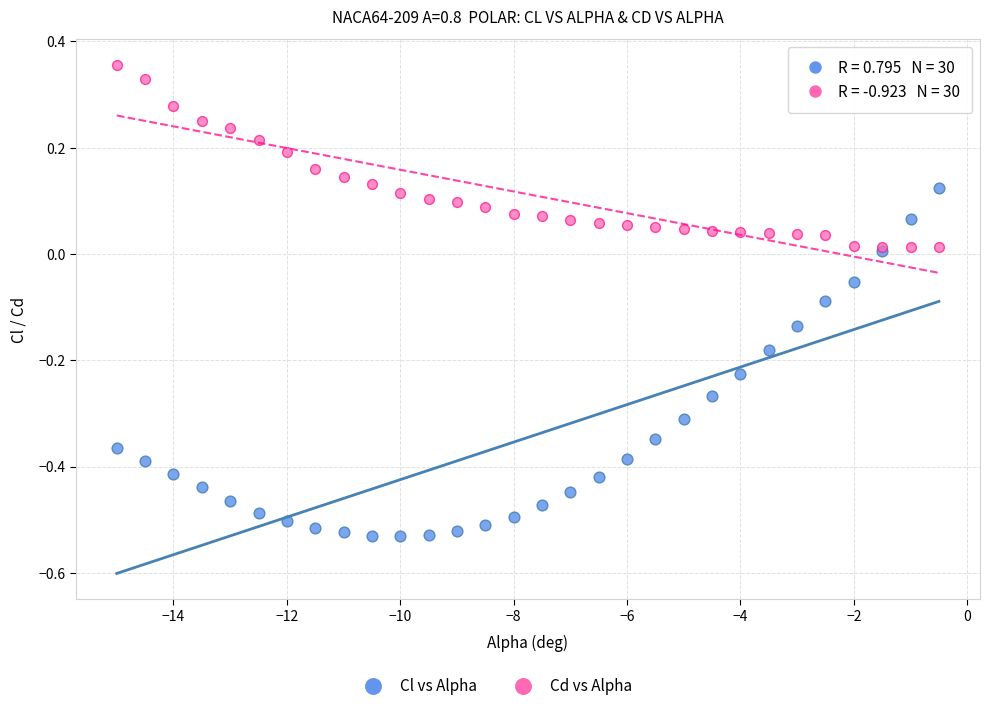

Which series has the widest spread of Y values?

Cl vs Alpha